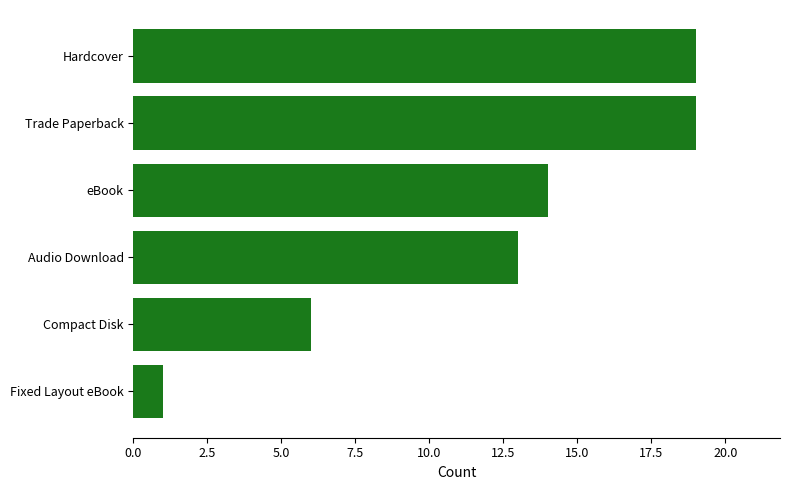

What is the maximum value shown in the chart?

19